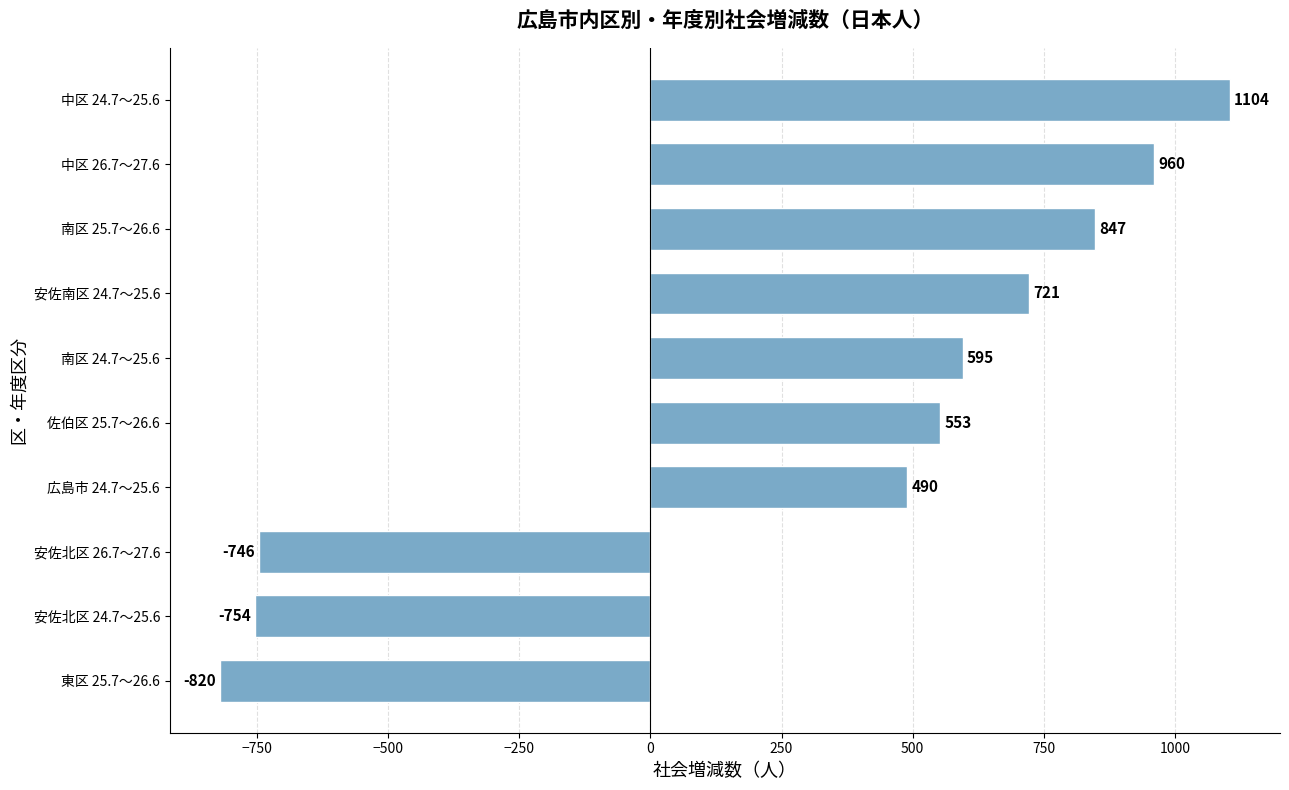

What is the sum of all values?

2950